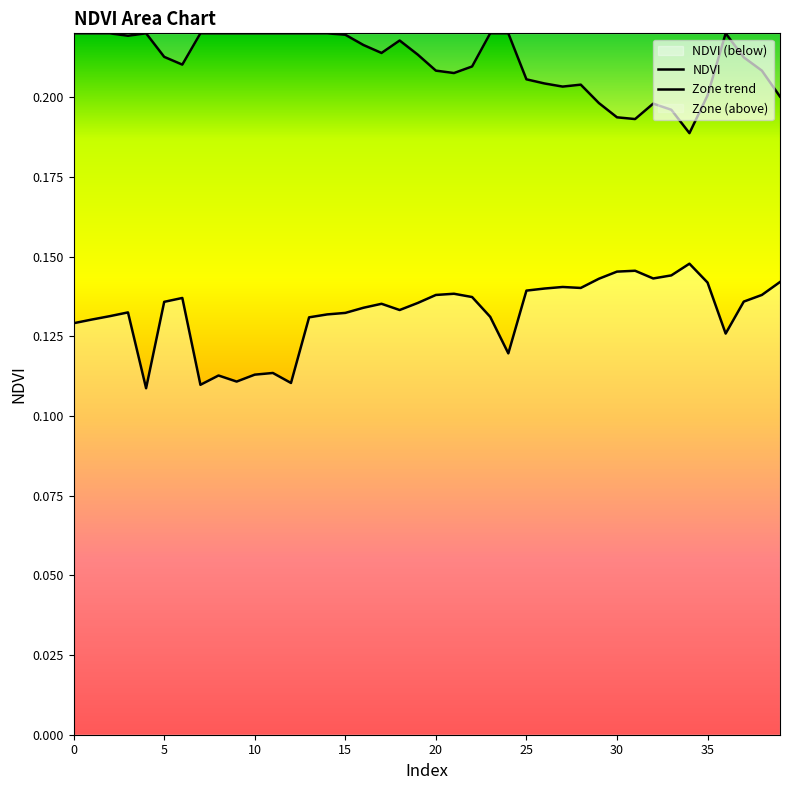

Count the number of data series in this chart.

2